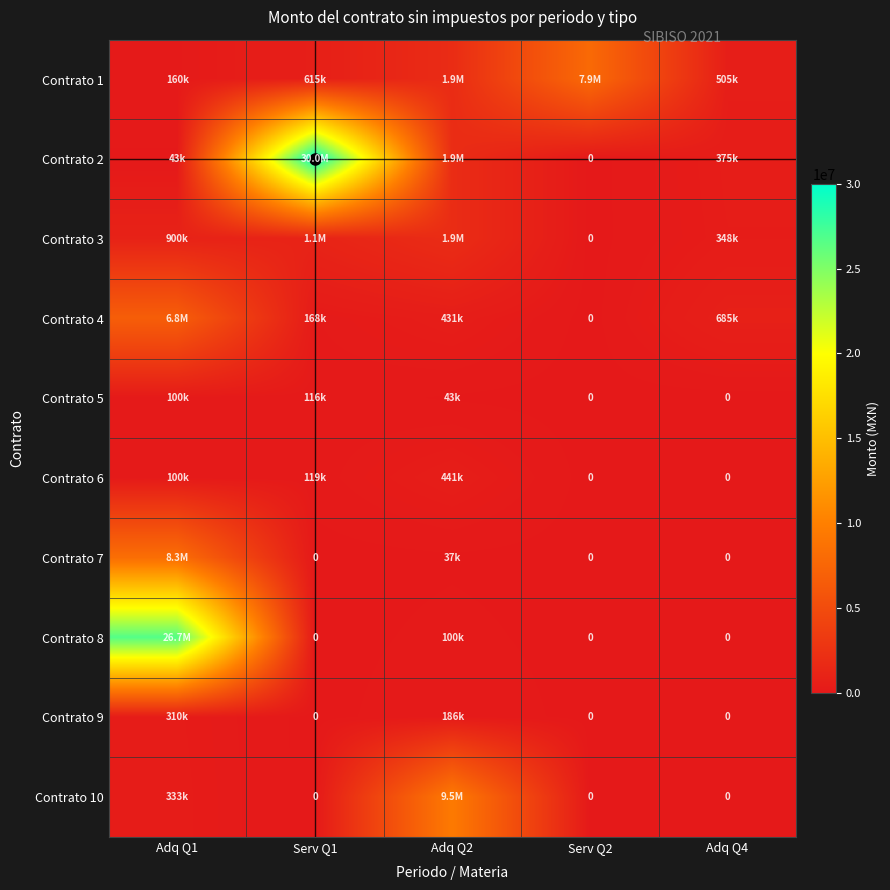

At which category is the sum across all series the highest?

Adq Q1